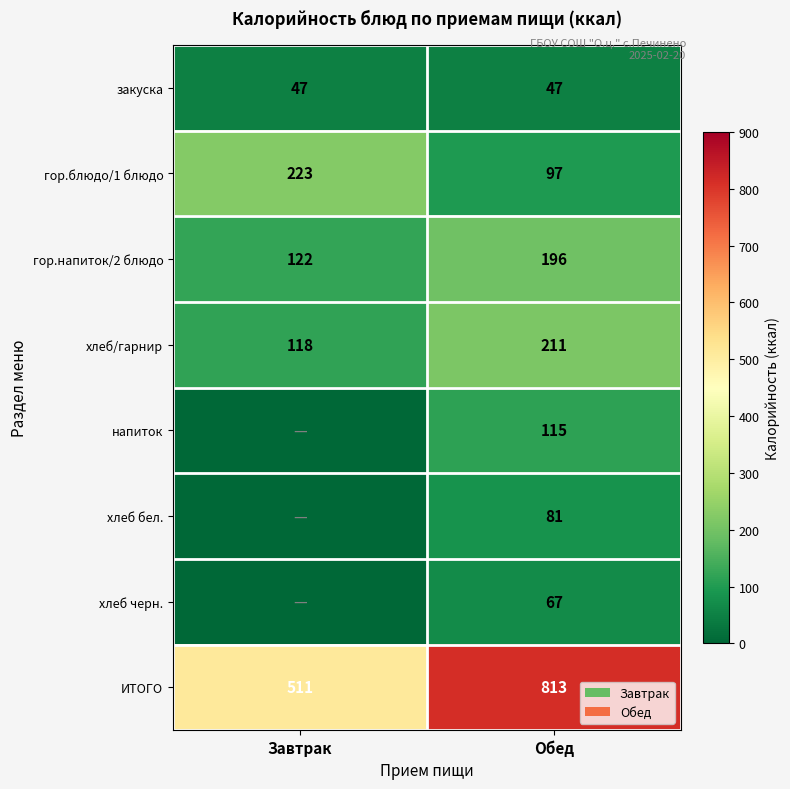

List the labels in order of ИТОГО value, largest first.

Обед, Завтрак